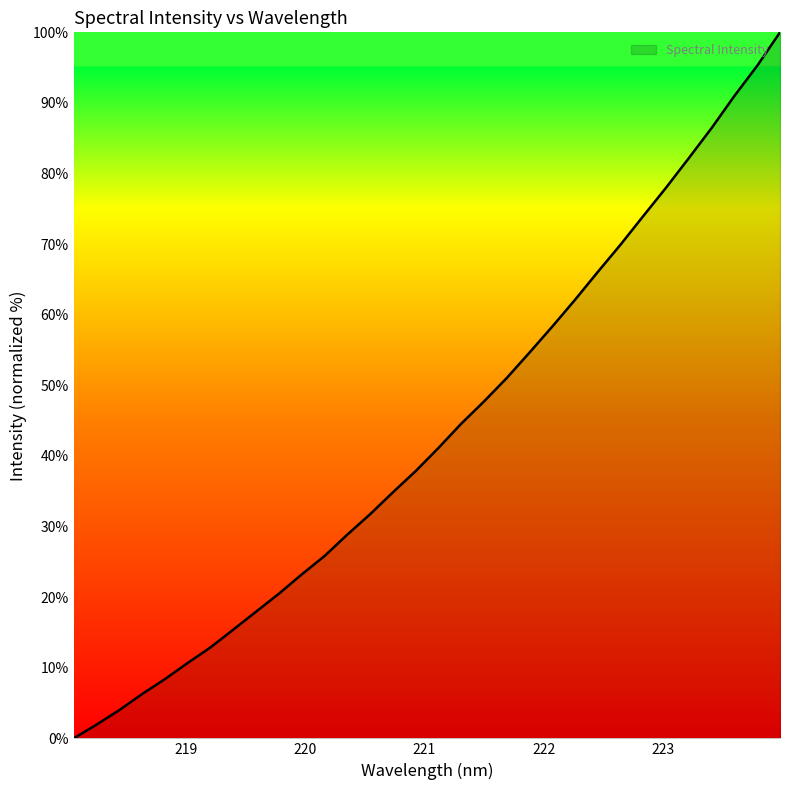

How many lines are shown in the chart?

1